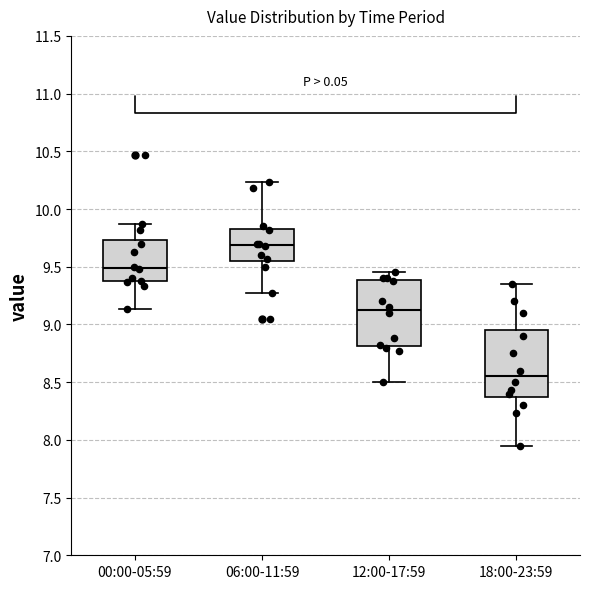

Reading left to right, transcribe this box plot: for each box, give where its median line is, the range the box spans, and where its two whiskers end, as read against the y-axis. The values are not printed on the chart, so give them approximately, as read against the axis.

00:00-05:59: median 9.50, box 9.40 to 9.75, whiskers 9.15 to 9.85
06:00-11:59: median 9.70, box 9.55 to 9.85, whiskers 9.25 to 10.25
12:00-17:59: median 9.15, box 8.80 to 9.40, whiskers 8.50 to 9.45
18:00-23:59: median 8.55, box 8.40 to 8.95, whiskers 7.95 to 9.35